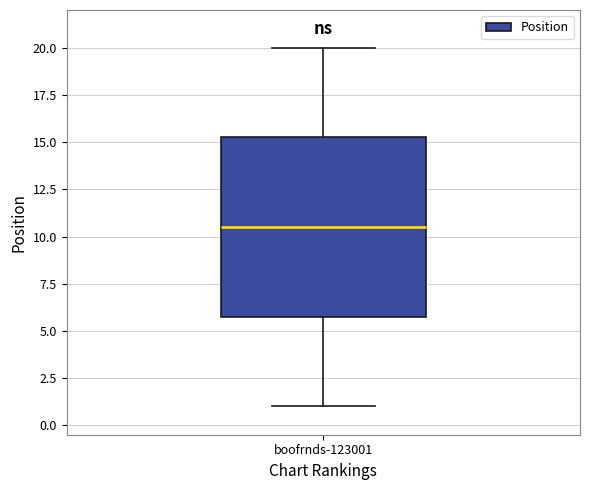

Where is the lower edge of the box for boofrnds-123001 on the y-axis? The values are not printed on the chart, so give them approximately, as read against the axis.

6.0